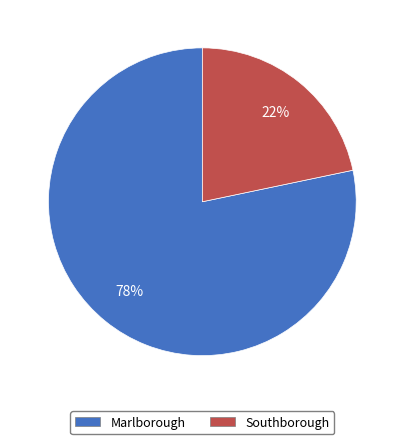

What percentage is the Southborough slice, to the nearest percent?

22%